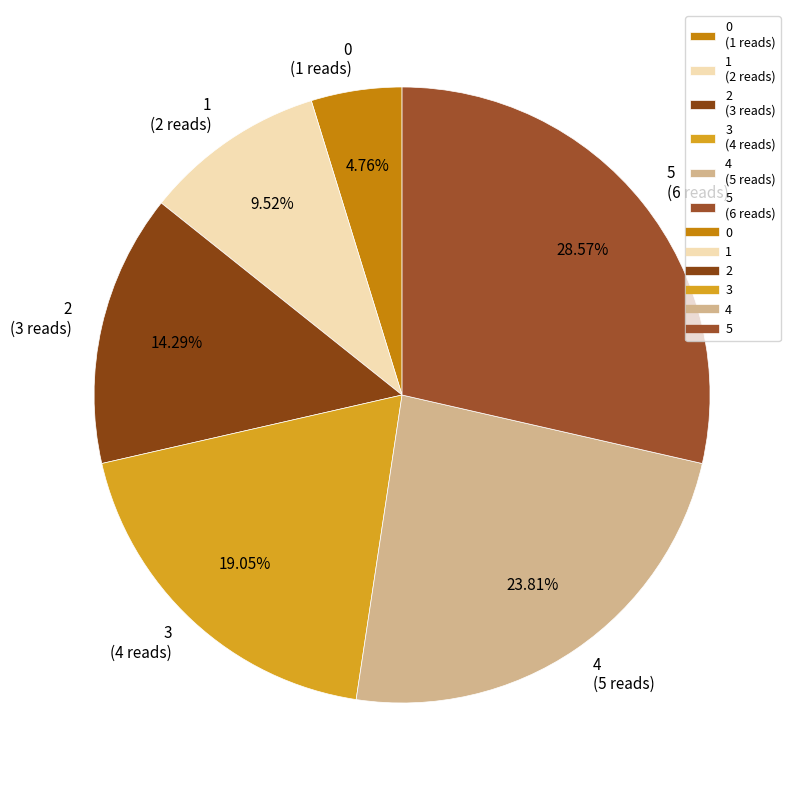

To the nearest percent, what portion does 0 represent?

5%